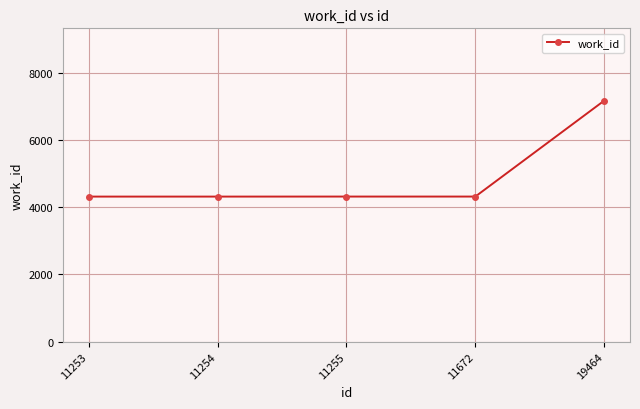

What is the difference between the maximum and minimum values?

2856